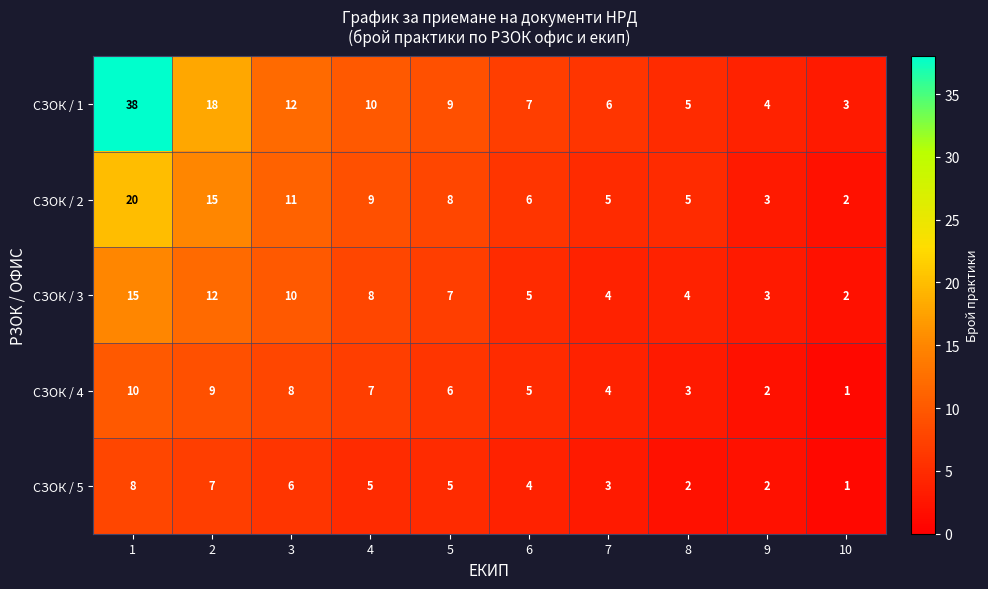

What value does the СЗОК / 1 series have at 3, to the nearest 5?

10